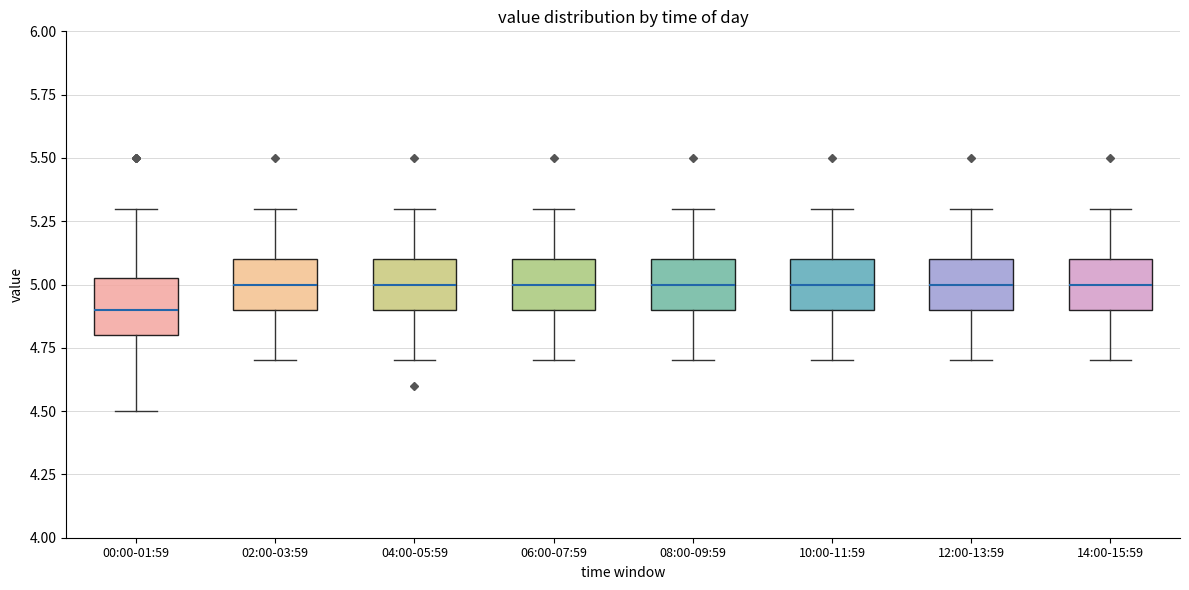

Reading left to right, read every box against the y-axis: the position of its median line, the range the box covers, and the ends of its whiskers. The values are not printed on the chart, so give them approximately, as read against the axis.

00:00-01:59: median 4.90, box 4.80 to 5.05, whiskers 4.50 to 5.30
02:00-03:59: median 5.00, box 4.90 to 5.10, whiskers 4.70 to 5.30
04:00-05:59: median 5.00, box 4.90 to 5.10, whiskers 4.70 to 5.30
06:00-07:59: median 5.00, box 4.90 to 5.10, whiskers 4.70 to 5.30
08:00-09:59: median 5.00, box 4.90 to 5.10, whiskers 4.70 to 5.30
10:00-11:59: median 5.00, box 4.90 to 5.10, whiskers 4.70 to 5.30
12:00-13:59: median 5.00, box 4.90 to 5.10, whiskers 4.70 to 5.30
14:00-15:59: median 5.00, box 4.90 to 5.10, whiskers 4.70 to 5.30